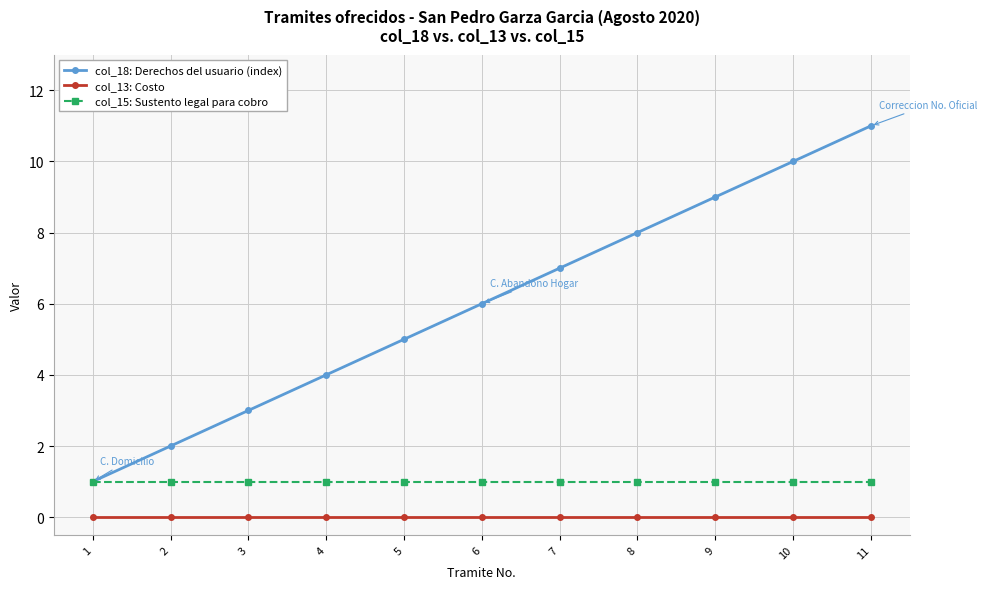

The col_15: Sustento legal para cobro series shows 1 at 6. True or false?

True